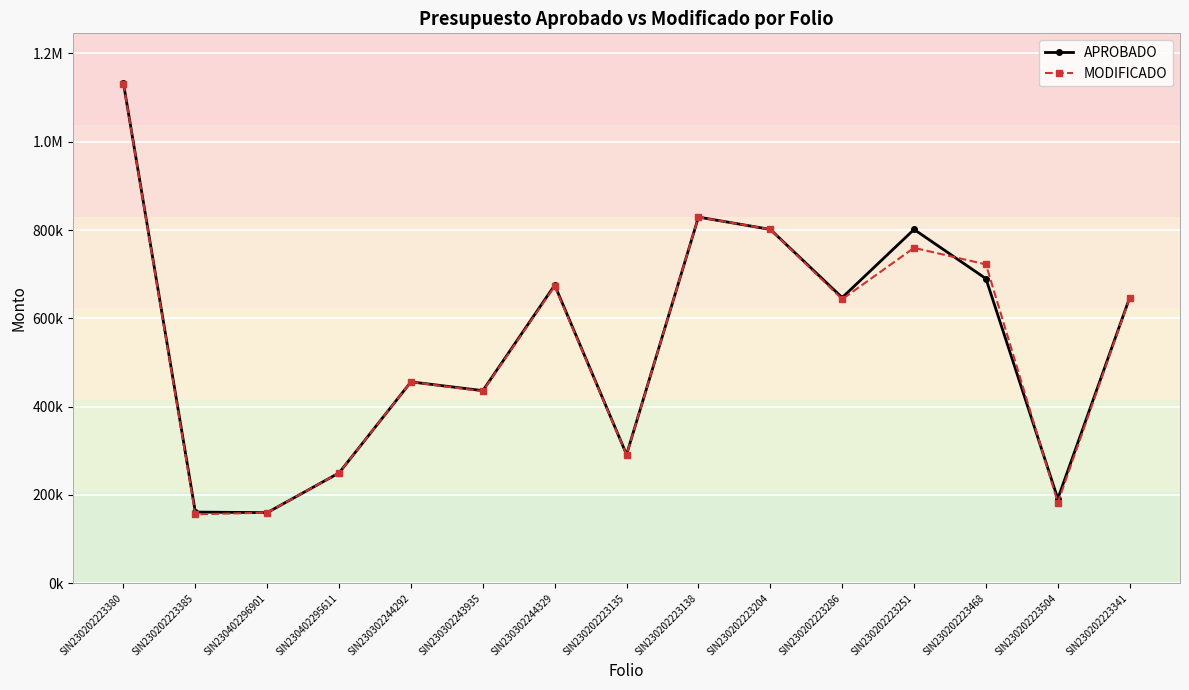

At which category does APROBADO reach its first local peak?

SIN230302244292